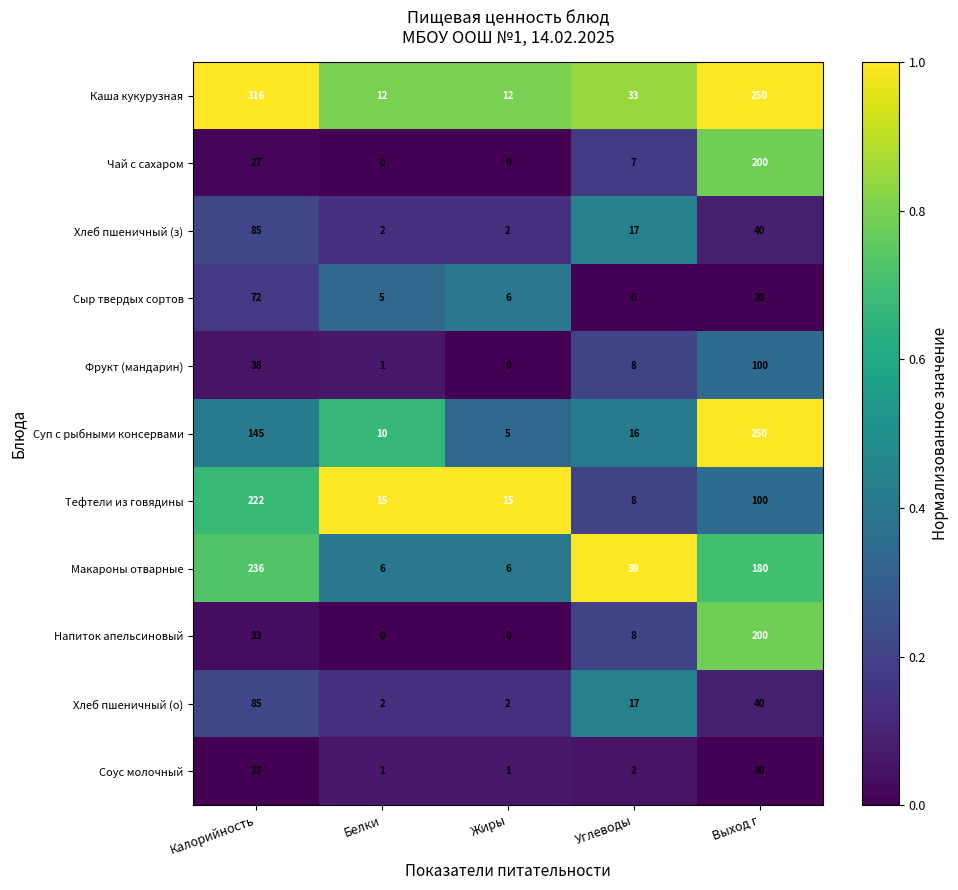

Where does the Макароны отварные series first go above 39?

Калорийность